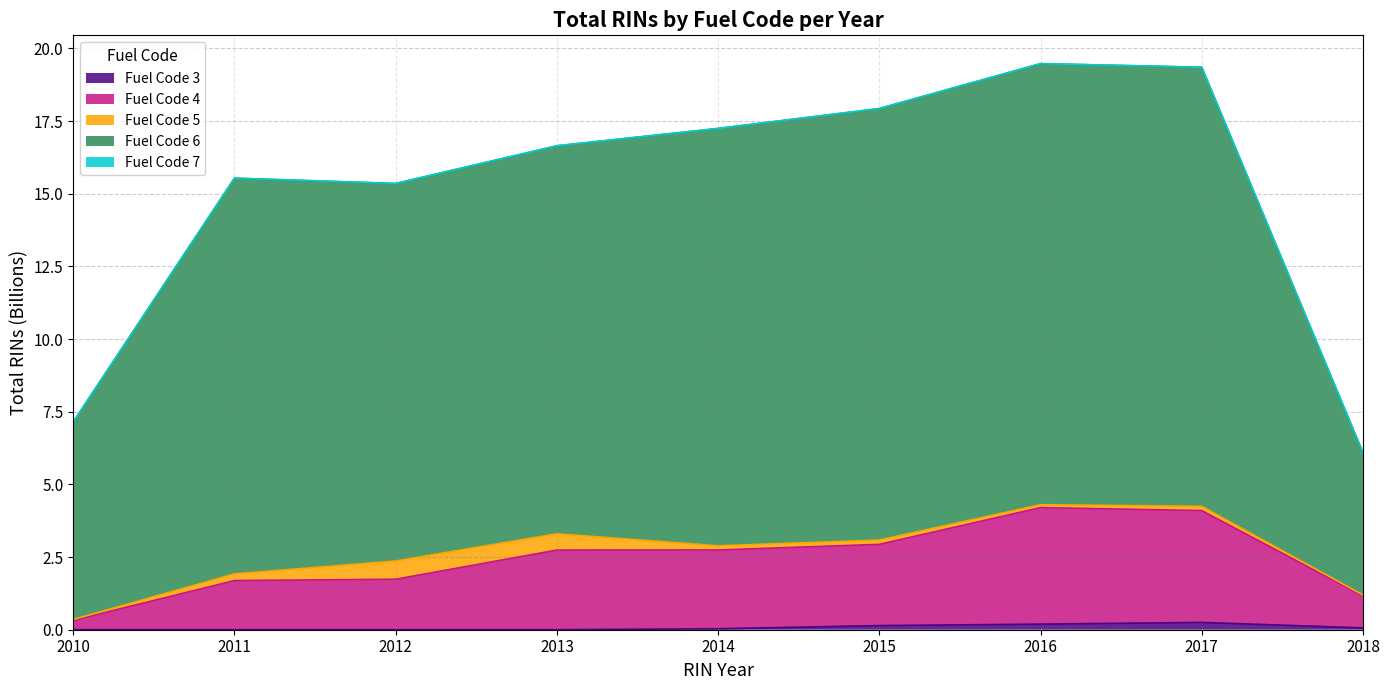

True or false: Fuel Code 6 (line) and Fuel Code 7 (line) intersect in this chart.

False